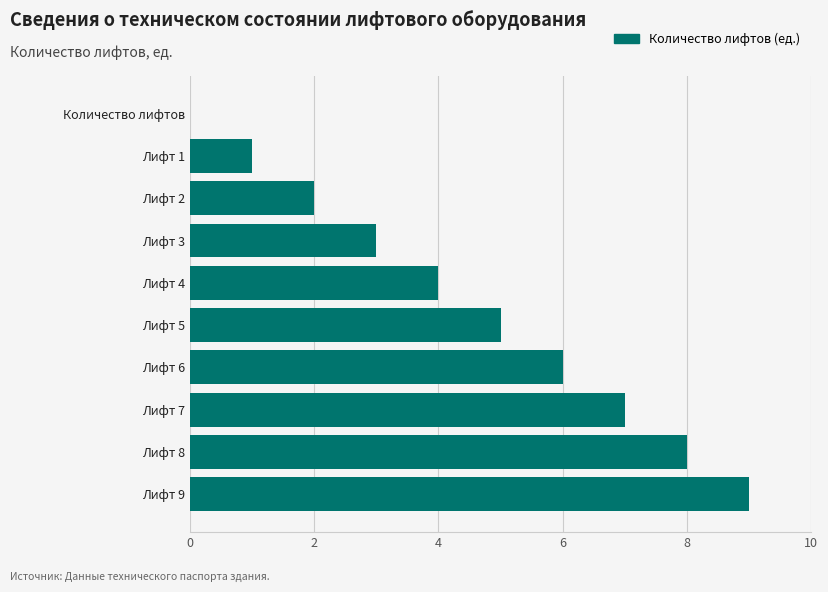

What is the greatest value displayed?

9